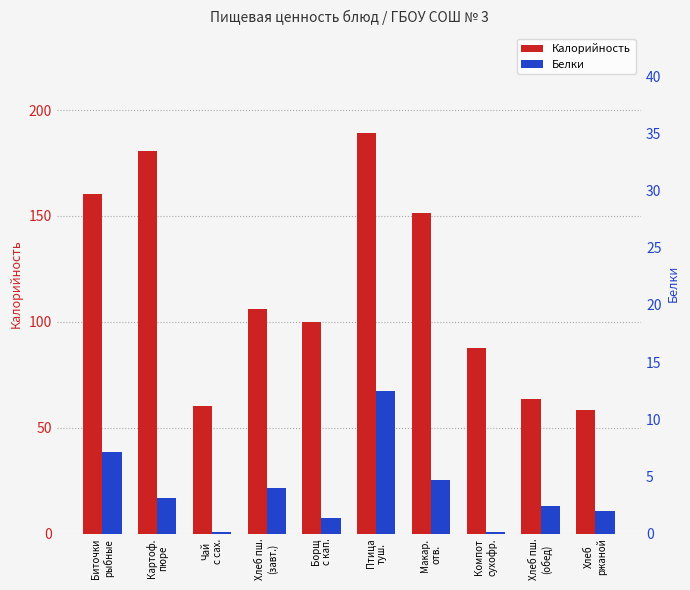

What is the highest value of the Белки series?

12.5